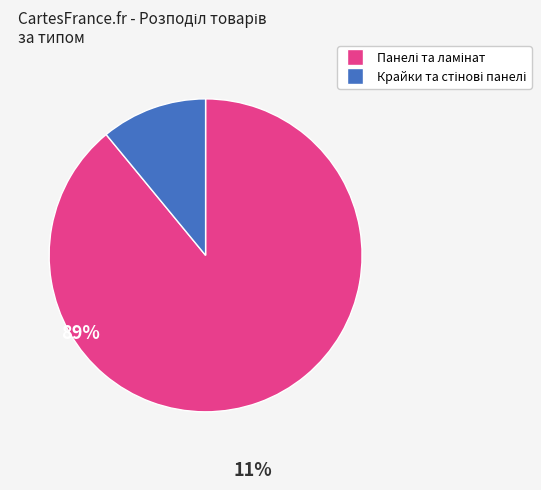

Is there a majority slice in this chart?

Yes